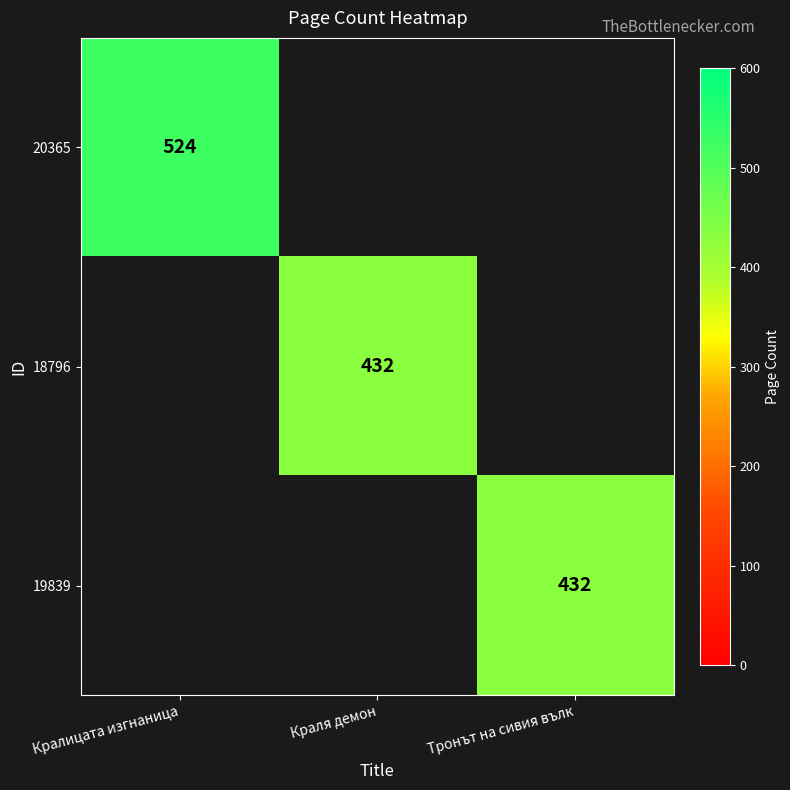

Is it true that 20365 equals 839.6 at Кралицата изгнаница?

False